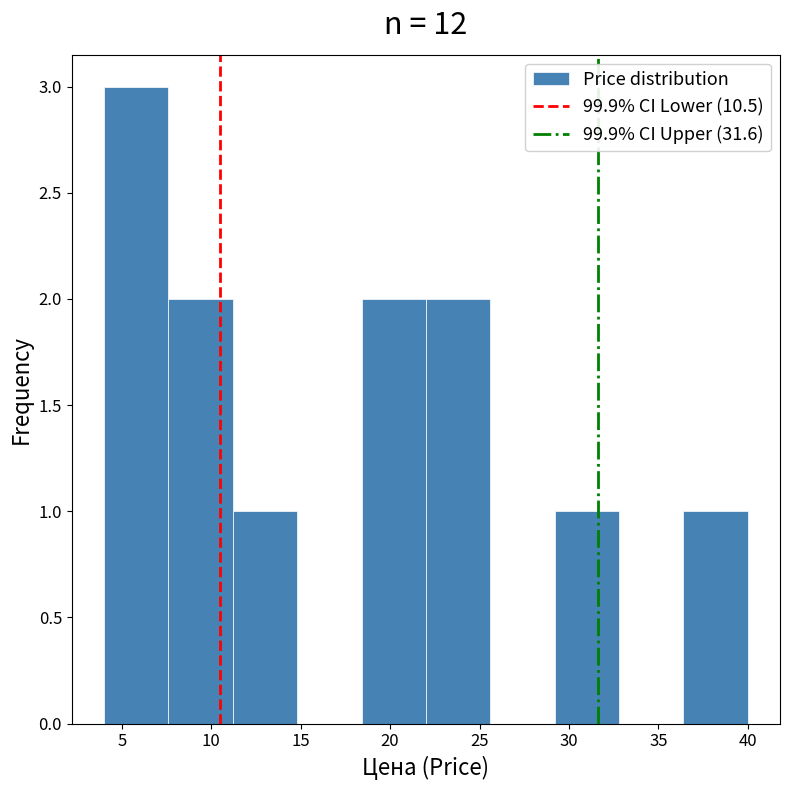

Over which range of the x-axis is the bar tallest?

4.0 to 7.6